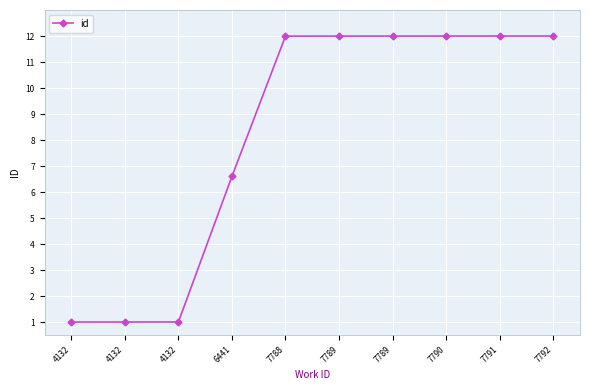

Rank the categories by value from highest to lowest.

7792, 7791, 7790, 7789, 7789, 7788, 6441, 4132, 4132, 4132